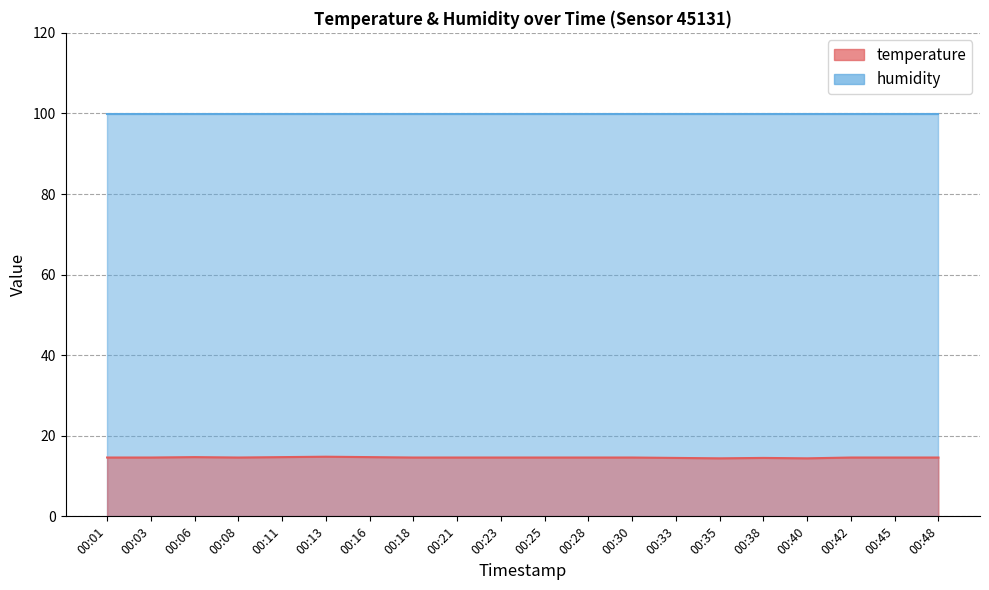

Approximately how many times larger is the value at 00:23 compared to 00:45?

1.0